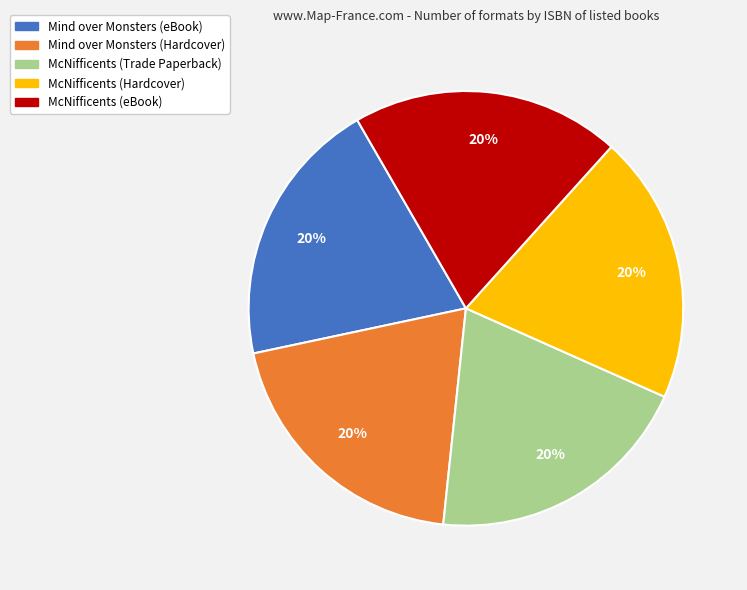

To the nearest percent, what is the average slice percentage?

20%